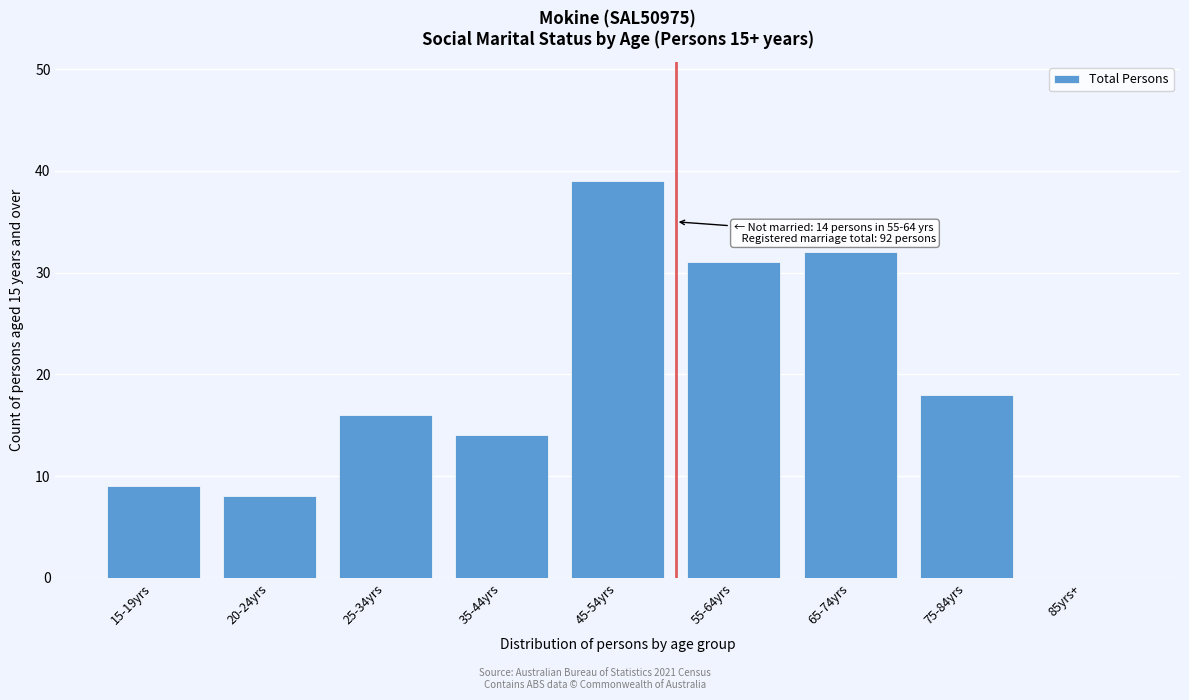

Reading left to right, transcribe all the data shown in this chart.

15-19yrs=9	20-24yrs=8	25-34yrs=16	35-44yrs=14	45-54yrs=39	55-64yrs=31	65-74yrs=32	75-84yrs=18	85yrs+=0